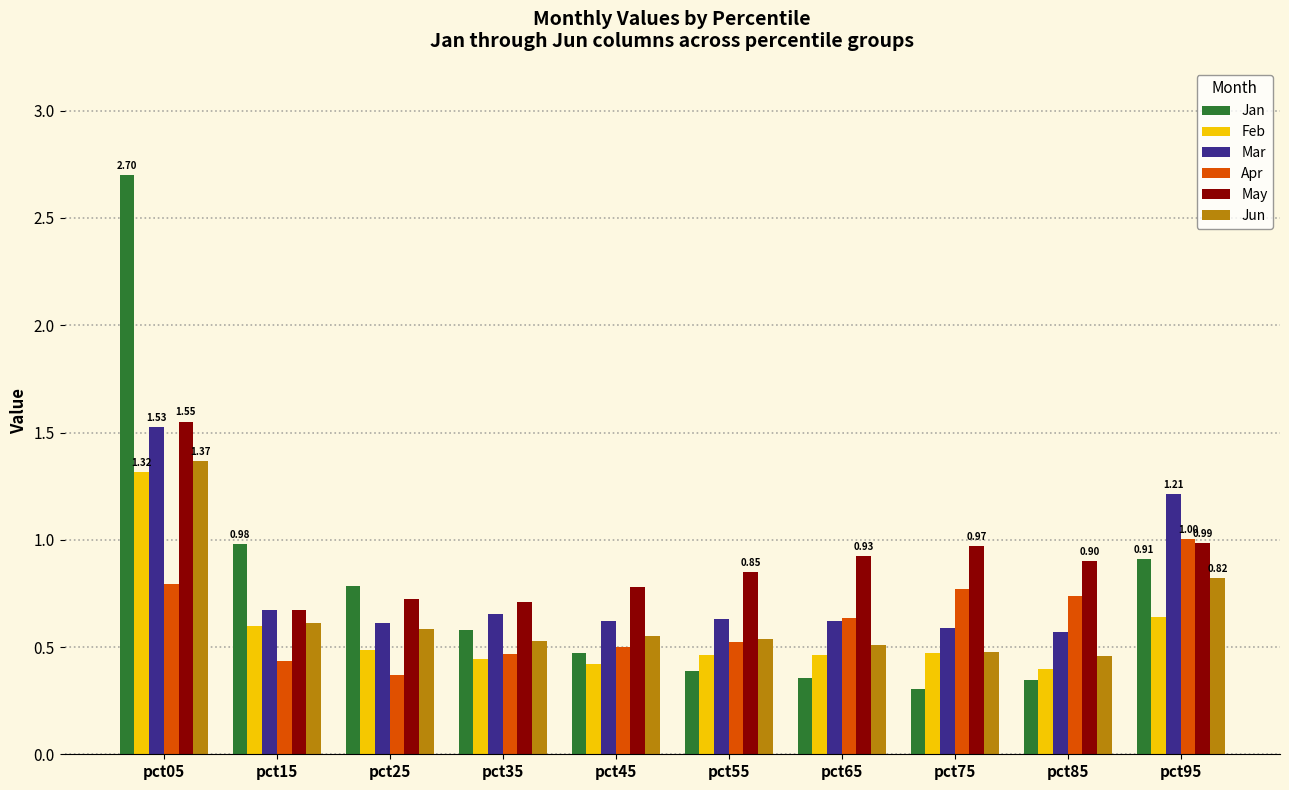

Which category has the highest value in the Jun series?

pct05